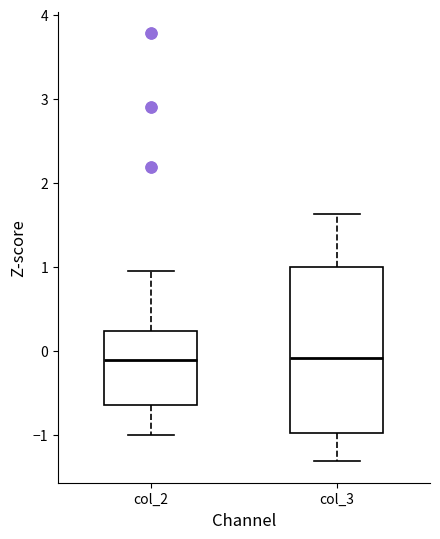

Comparing the boxes themselves (not the whiskers), which one is the tallest?

col_3